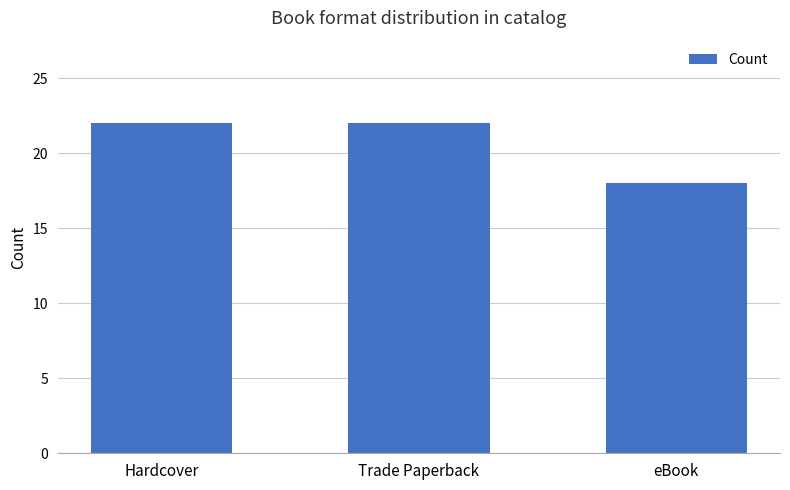

Which has a higher value, eBook or Trade Paperback?

Trade Paperback